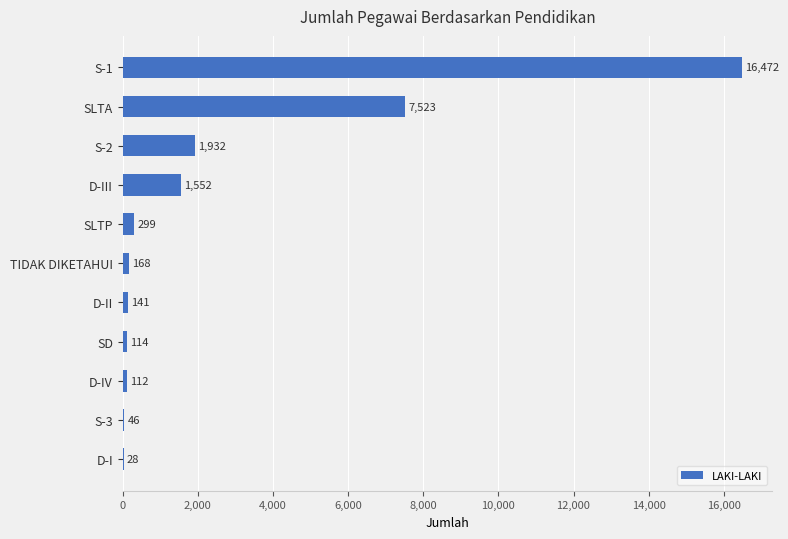

Reading top to bottom, what are all the values shown in this chart?

S-1=16472	SLTA=7523	S-2=1932	D-III=1552	SLTP=299	TIDAK DIKETAHUI=168	D-II=141	SD=114	D-IV=112	S-3=46	D-I=28